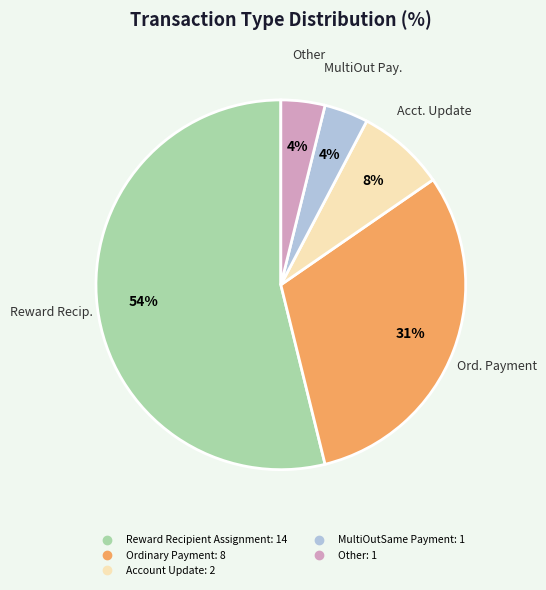

How many segments does this pie chart have?

5